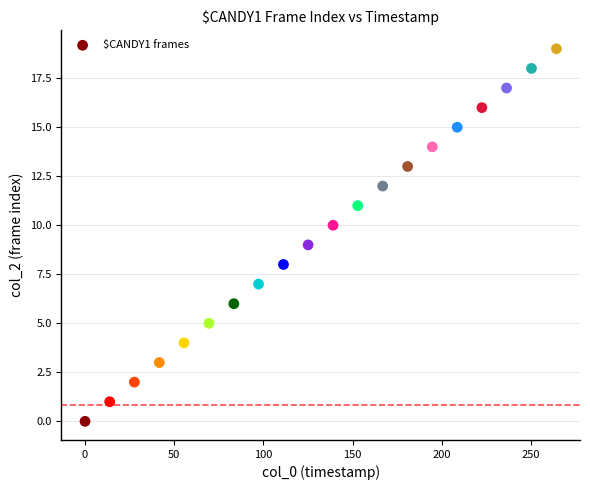

Count the number of points in this scatter plot.

20